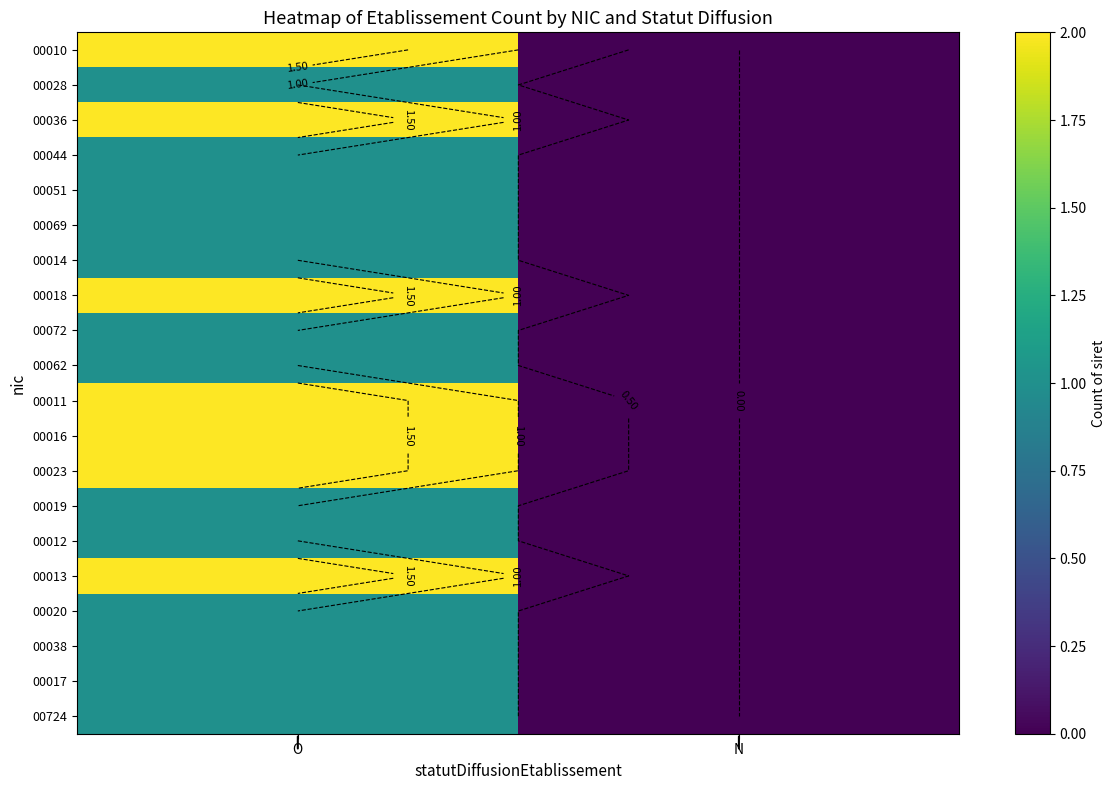

What is the difference between the 00010 values at N and O?

2